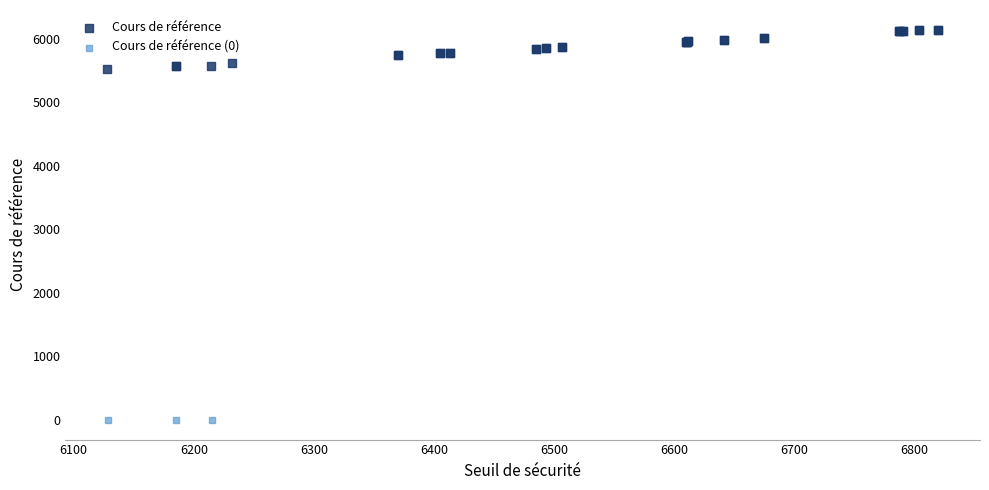

Which series reaches the minimum Y coordinate?

Cours de référence (0)